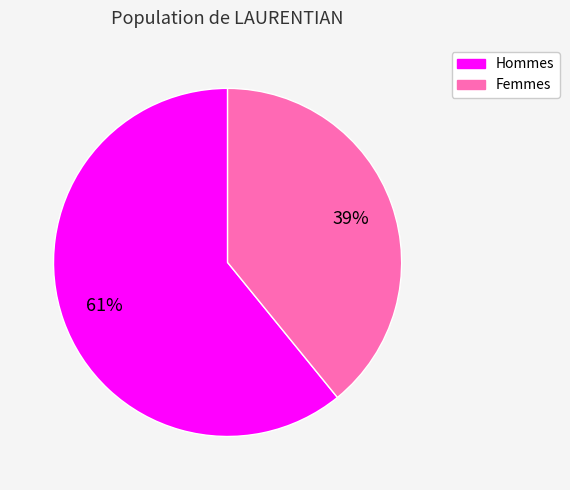

Is there any slice that represents more than half of the pie?

Yes